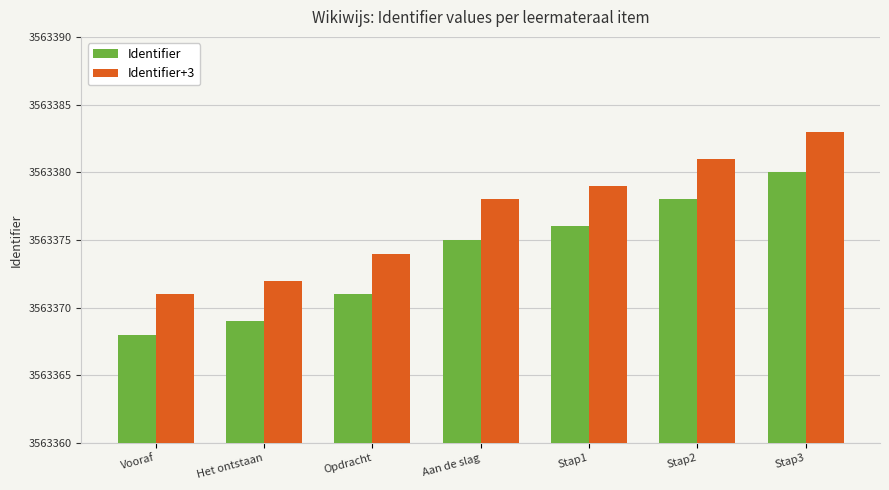

What is the spread (max minus min) of values at Stap2?

3